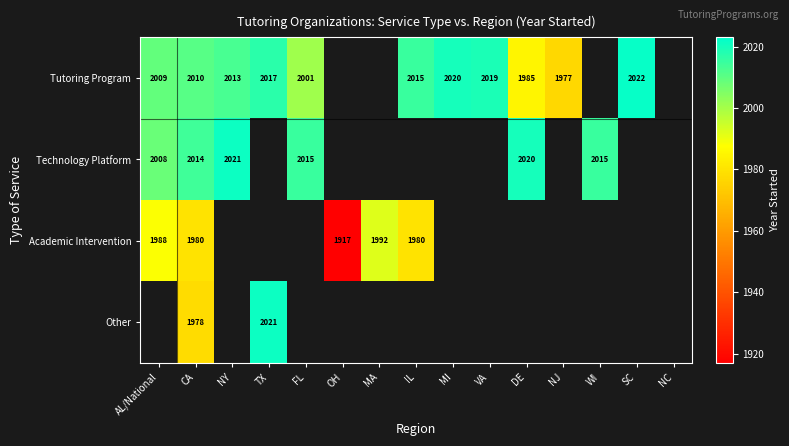

Read the Tutoring Program value at VA.

2019.0